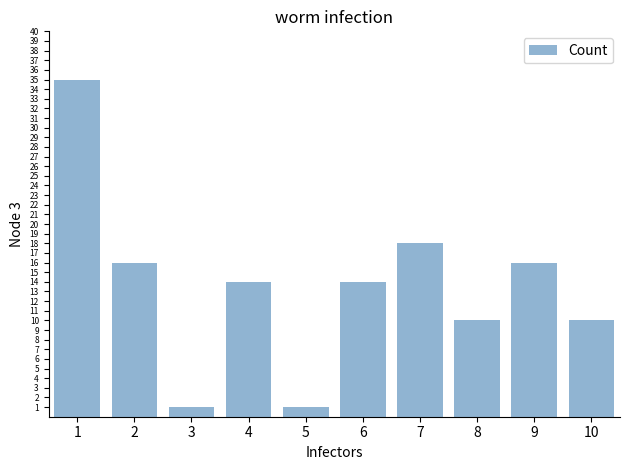

What is the maximum value shown in the chart?

35